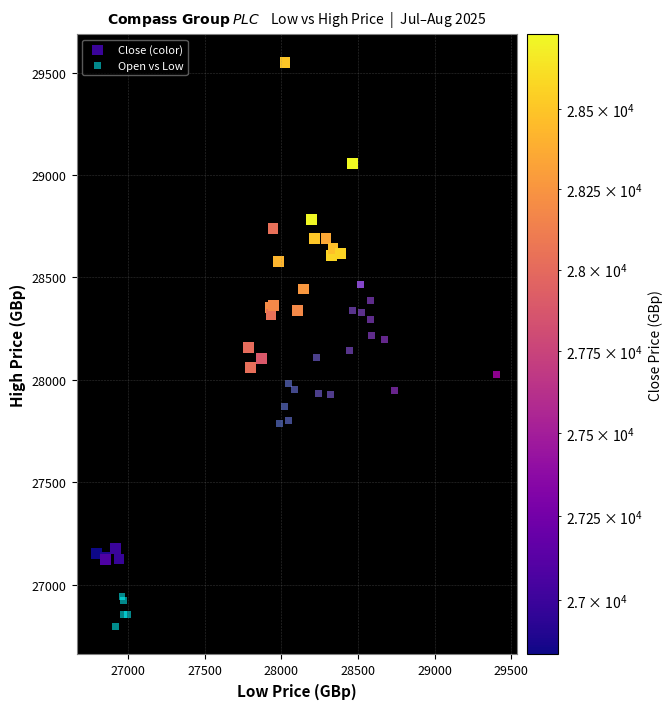

Which series contains the highest Y value?

Close (color)